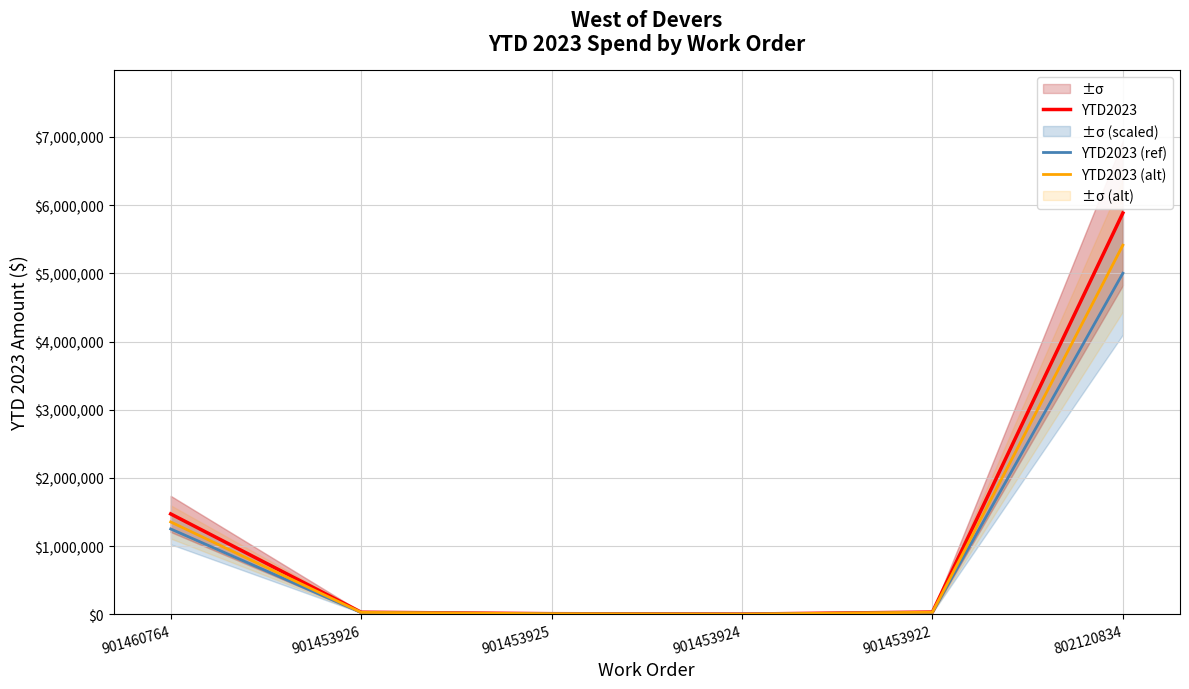

The YTD2023 series shows 1846.5 at 901453924. True or false?

True